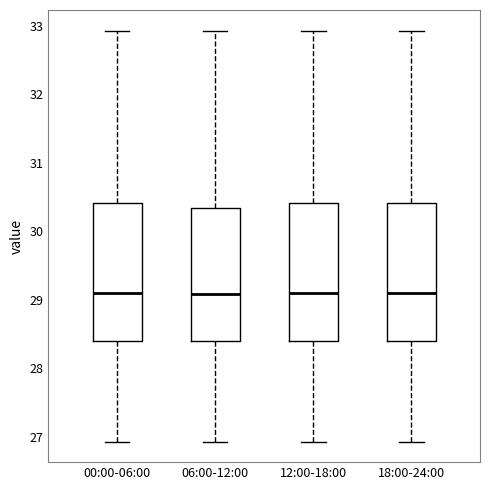

Reading left to right, transcribe this box plot: for each box, give where its median line is, the range the box spans, and where its two whiskers end, as read against the y-axis. The values are not printed on the chart, so give them approximately, as read against the axis.

00:00-06:00: median 29.1, box 28.4 to 30.4, whiskers 26.9 to 32.9
06:00-12:00: median 29.1, box 28.4 to 30.3, whiskers 26.9 to 32.9
12:00-18:00: median 29.1, box 28.4 to 30.4, whiskers 26.9 to 32.9
18:00-24:00: median 29.1, box 28.4 to 30.4, whiskers 26.9 to 32.9